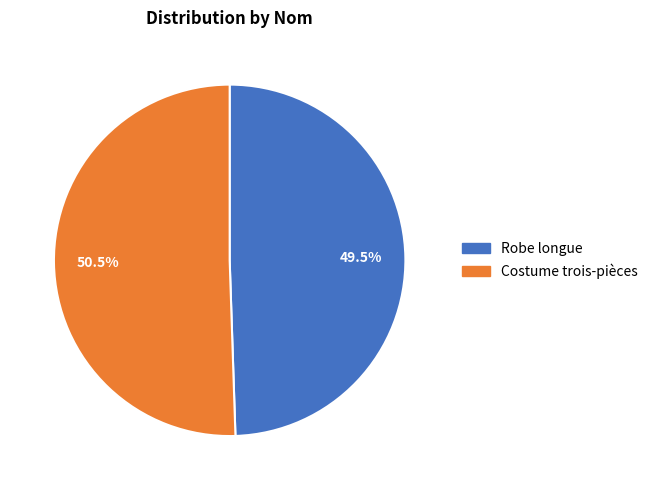

Is the sum of Costume trois-pièces and Robe longue greater than half?

Yes